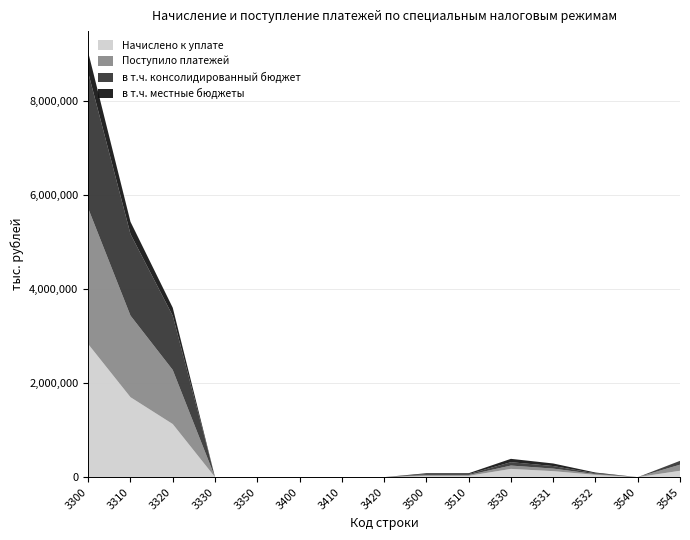

Reading left to right, extract all data points from this chart.

Начислено к уплате: 2830413	1701004	1129409	0	0	347	347	0	27212	27212	175621	127453	48168	0	135780
Поступило платежей: 2887957	1736506	1151445	0	6	-2181	-2178	-3	18773	18773	71303	54525	16778	1	129663
в т.ч. консолидированный бюджет: 2887957	1736506	1151445	0	6	-2181	-2178	-3	18773	18773	71303	54525	16778	1	81688
в т.ч. местные бюджеты: 433195	260477	172717	0	1	-2181	-2178	-3	18773	18773	71303	54525	16778	0	0